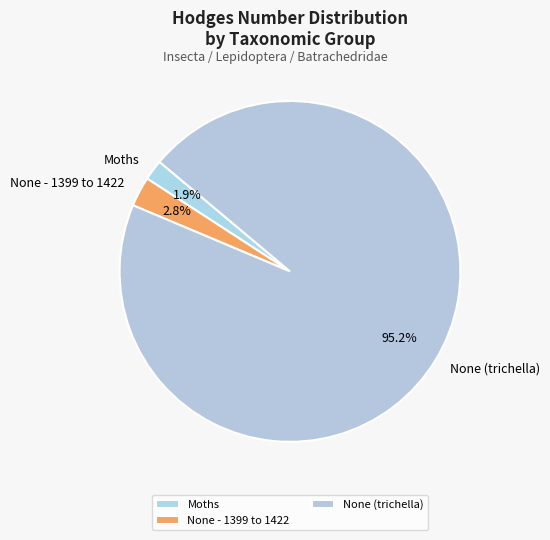

Combined, what portion of the pie is Moths and None (trichella)?

97.2%